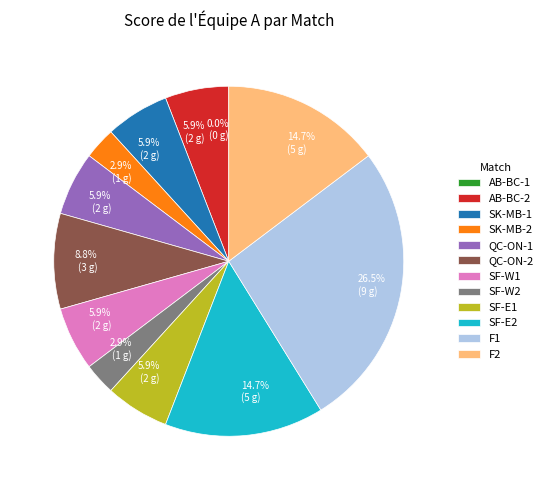

Is there any slice that represents more than half of the pie?

No